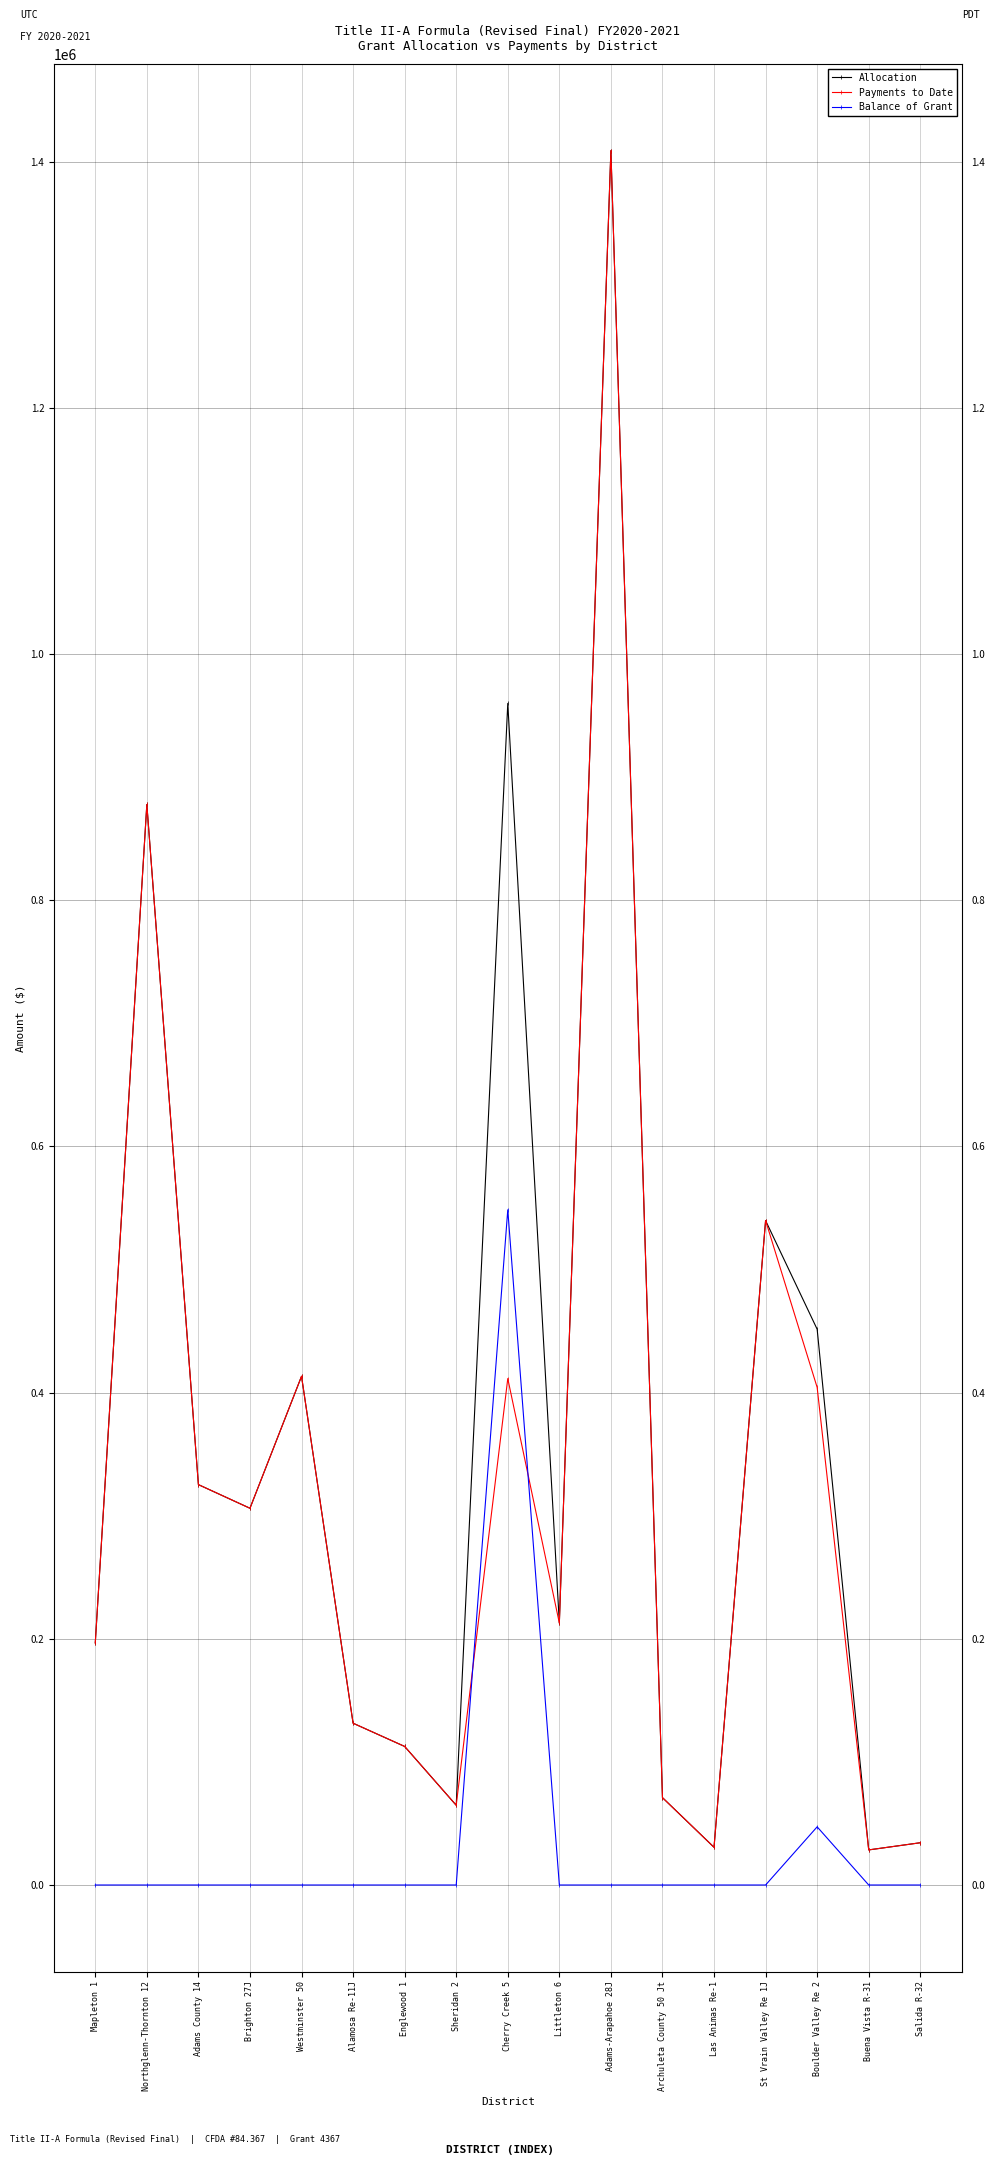

What is the label of the 14th point from the right?

Brighton 27J